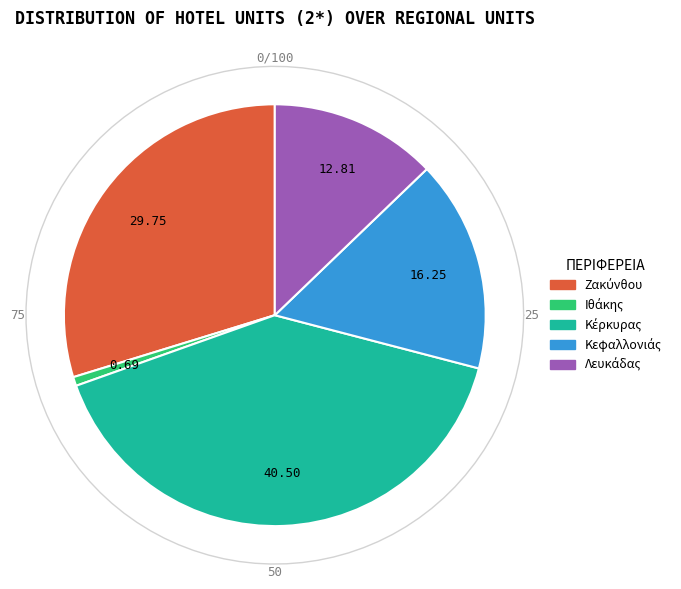

To the nearest percent, what percentage of the pie is Ιθάκης?

1%